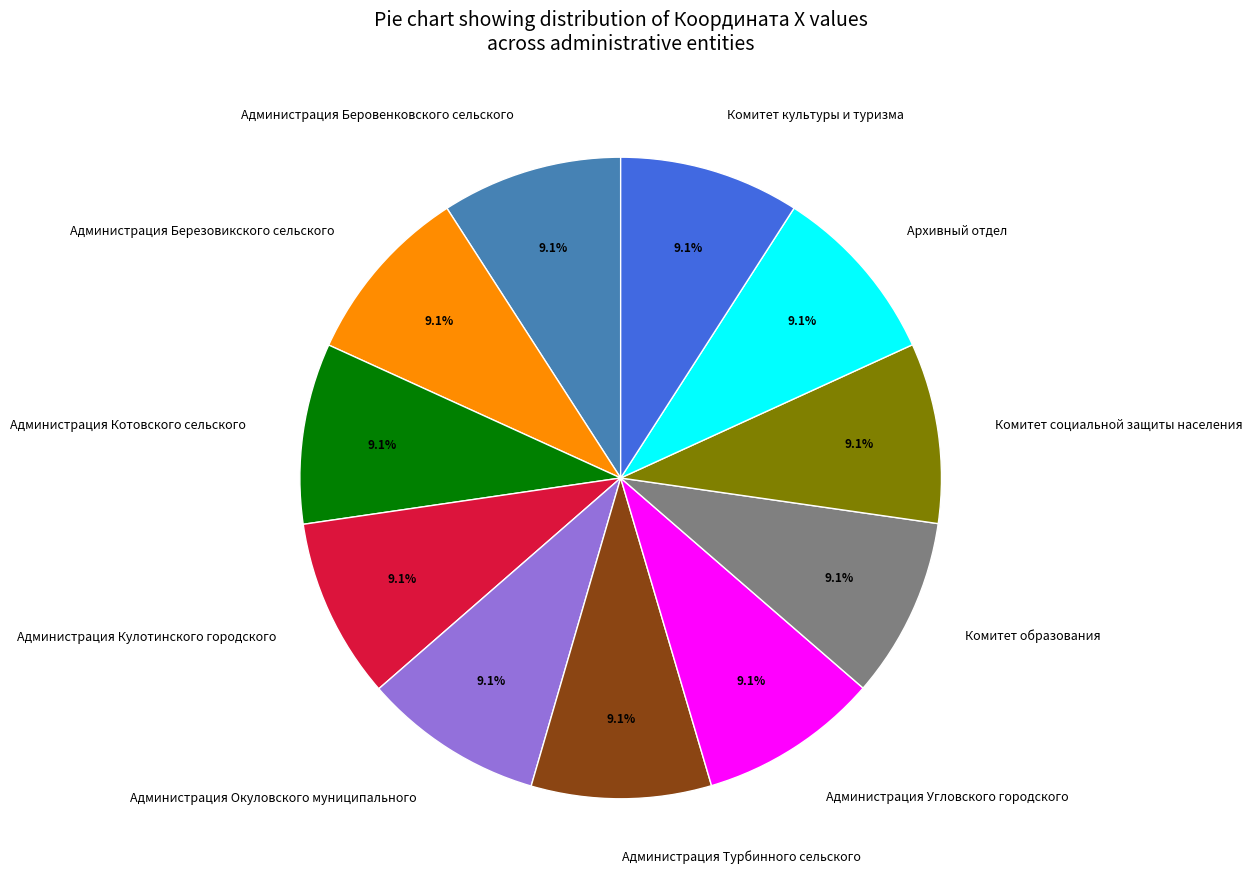

To the nearest percent, what is the average slice percentage?

9%